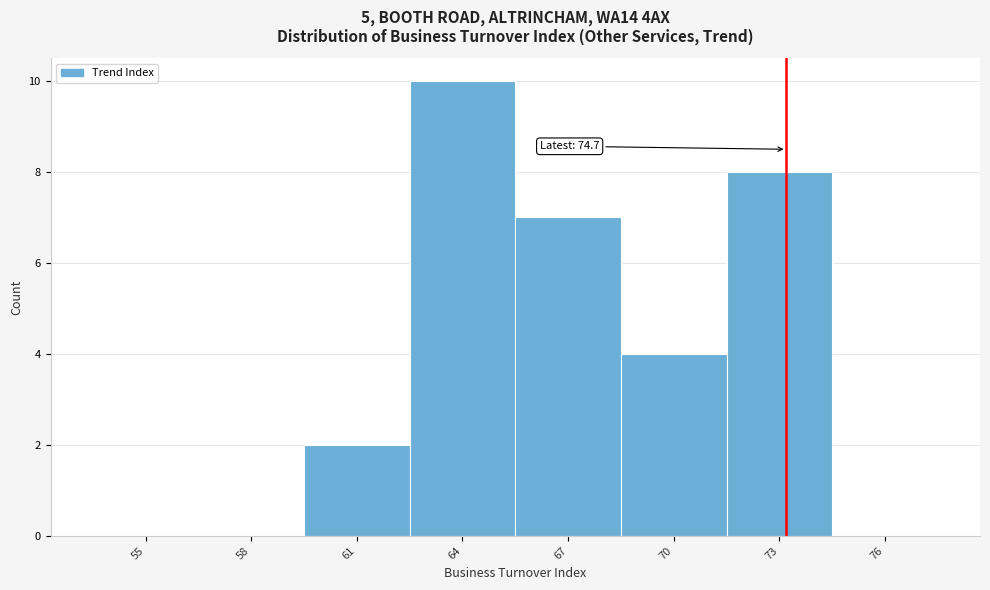

Reading left to right, list all the values displayed in this chart.

55=0	58=0	61=2	64=10	67=7	70=4	73=8	76=0